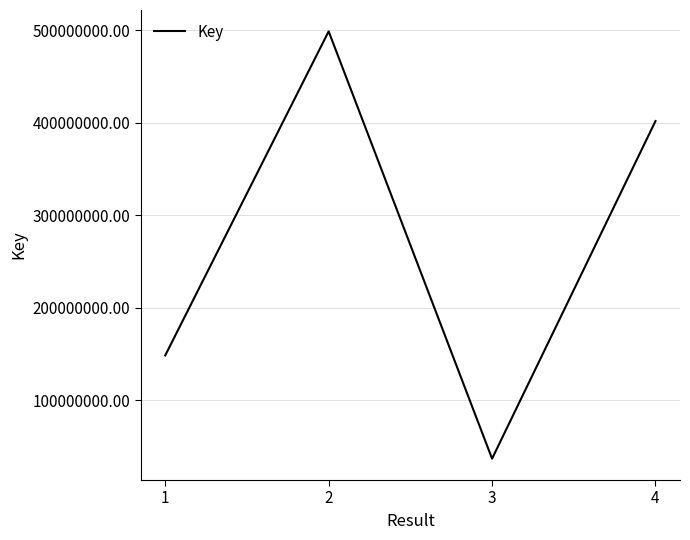

Which label corresponds to the largest value in the chart?

2